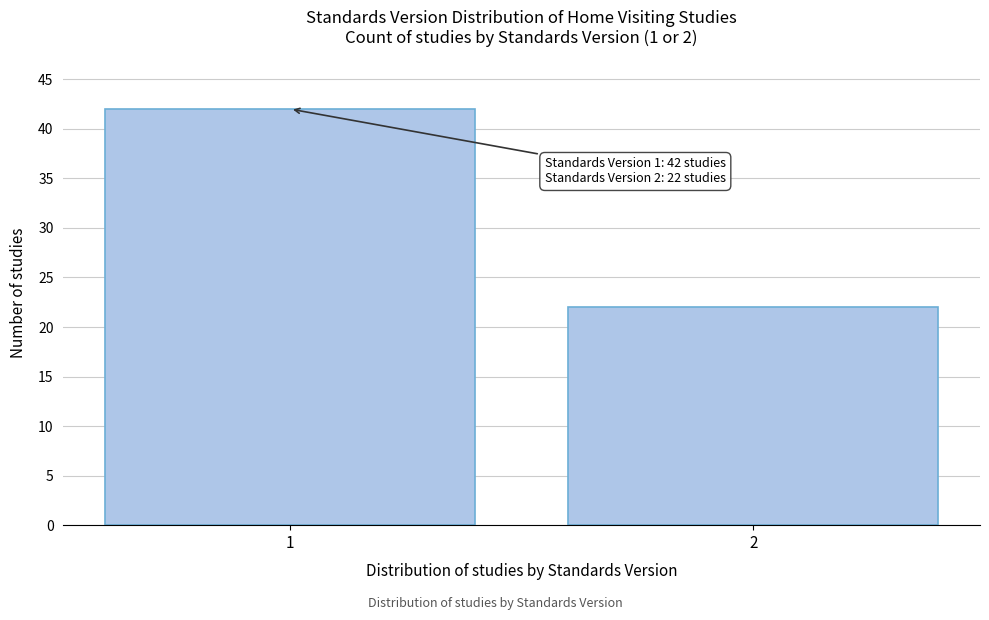

Reading left to right, what are all the values shown in this chart?

1=42	2=22